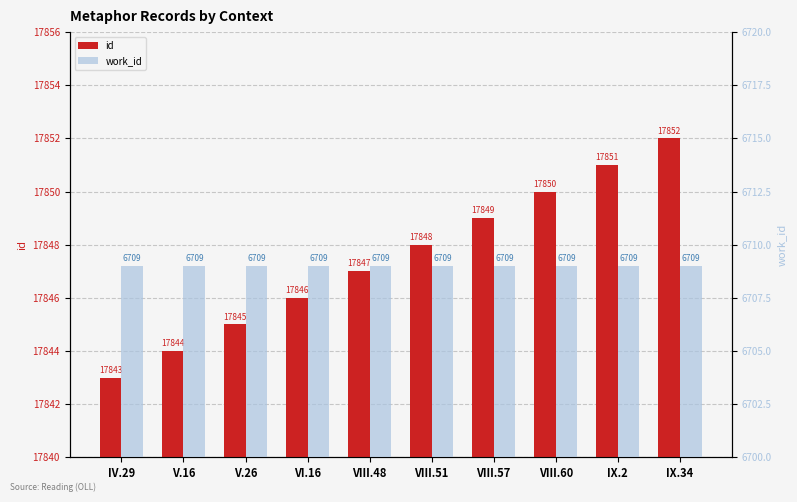

What is the greatest value displayed?

17852